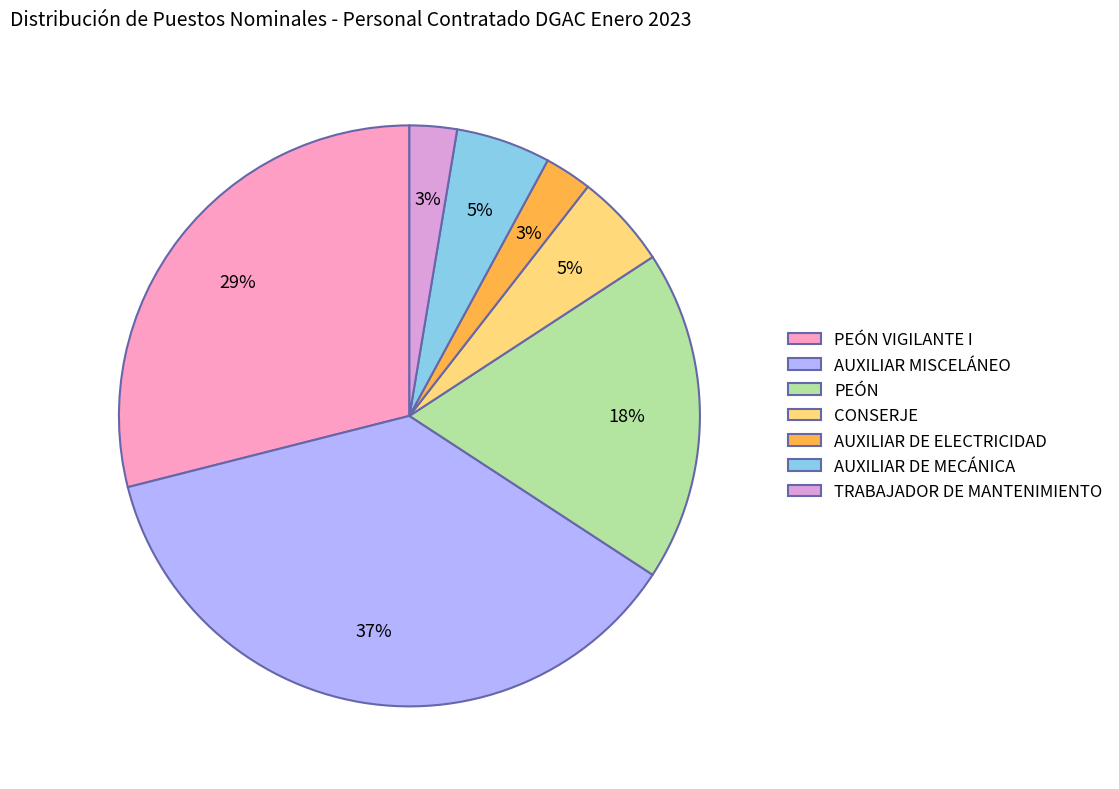

To the nearest percent, what is the average slice percentage?

14%